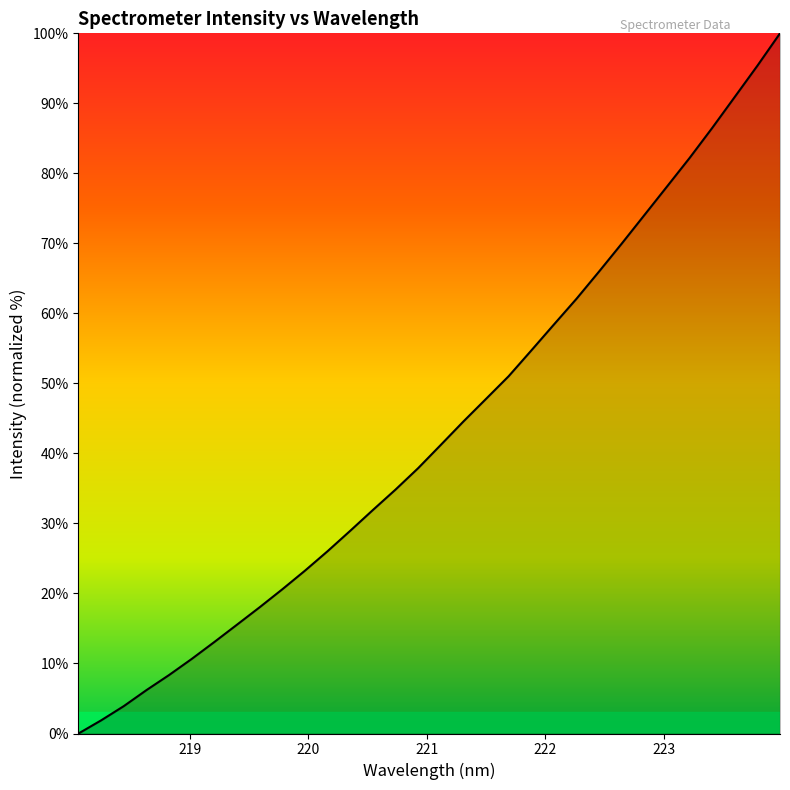

What is the maximum value shown in the chart?

100.0